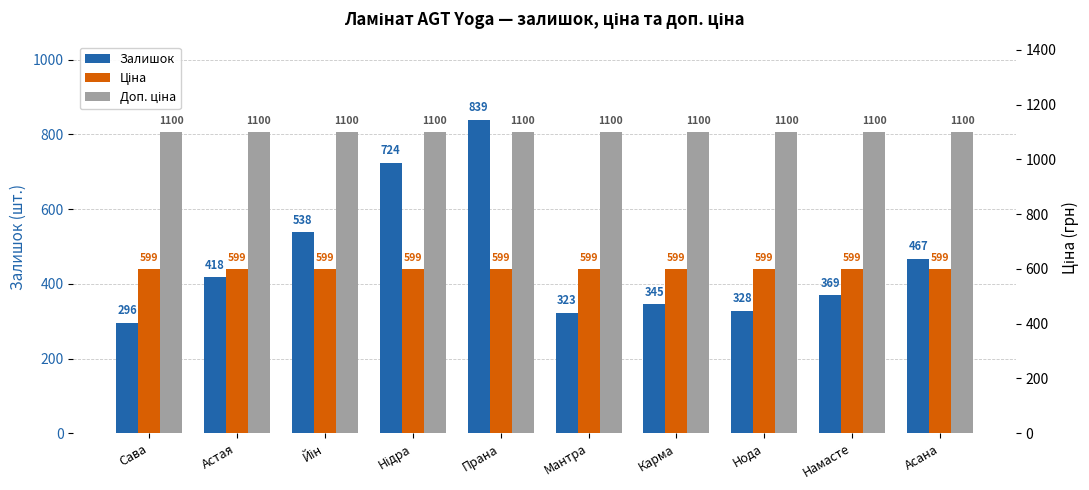

The Ціна series shows 324.7 at Сава. True or false?

False